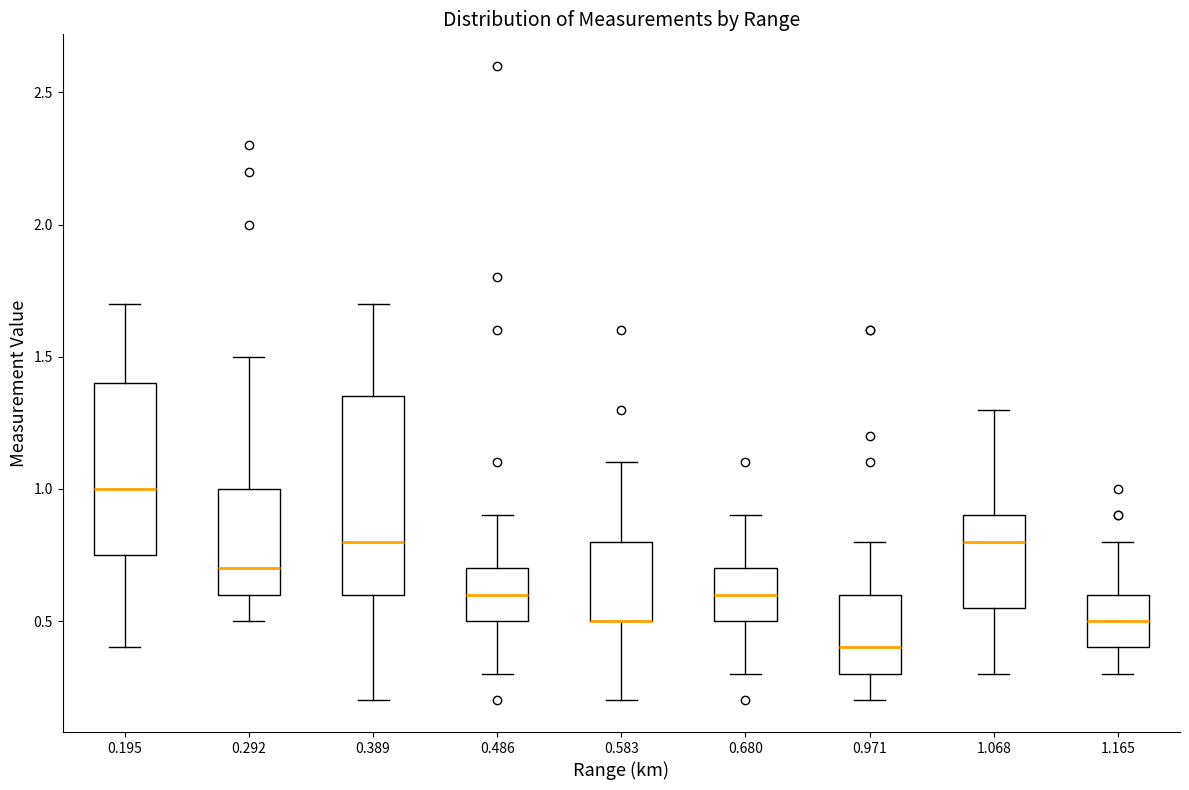

Reading left to right, transcribe this box plot: for each box, give where its median line is, the range the box spans, and where its two whiskers end, as read against the y-axis. The values are not printed on the chart, so give them approximately, as read against the axis.

0.195: median 1.00, box 0.75 to 1.40, whiskers 0.40 to 1.70
0.292: median 0.70, box 0.60 to 1.00, whiskers 0.50 to 1.50
0.389: median 0.80, box 0.60 to 1.35, whiskers 0.20 to 1.70
0.486: median 0.60, box 0.50 to 0.70, whiskers 0.30 to 0.90
0.583: median 0.50 (drawn on the box's lower edge), box 0.50 to 0.80, whiskers 0.20 to 1.10
0.680: median 0.60, box 0.50 to 0.70, whiskers 0.30 to 0.90
0.971: median 0.40, box 0.30 to 0.60, whiskers 0.20 to 0.80
1.068: median 0.80, box 0.55 to 0.90, whiskers 0.30 to 1.30
1.165: median 0.50, box 0.40 to 0.60, whiskers 0.30 to 0.80